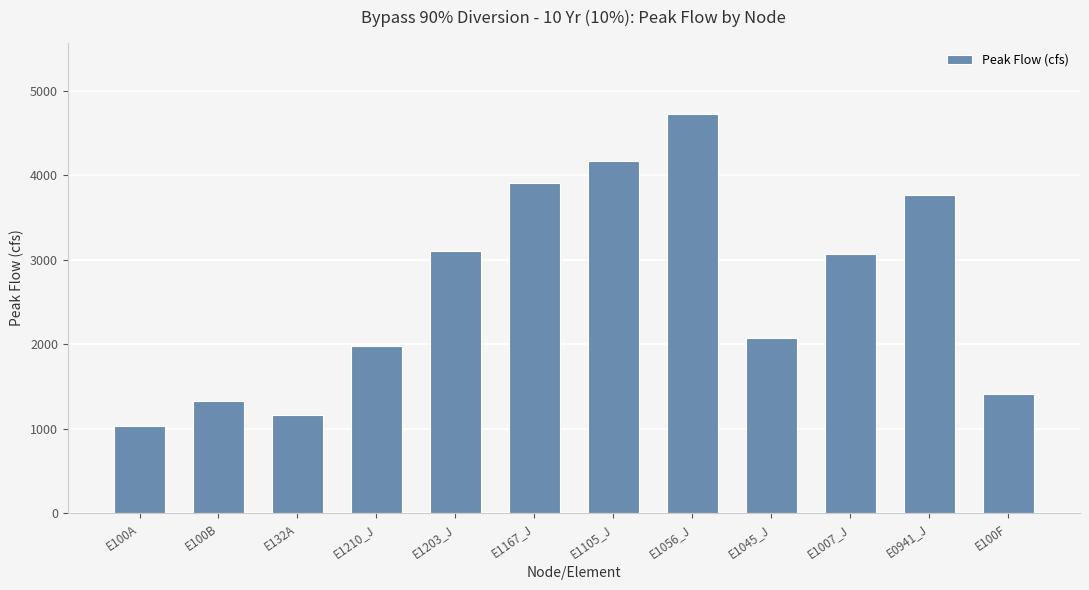

What position from the right is E1210_J?

9